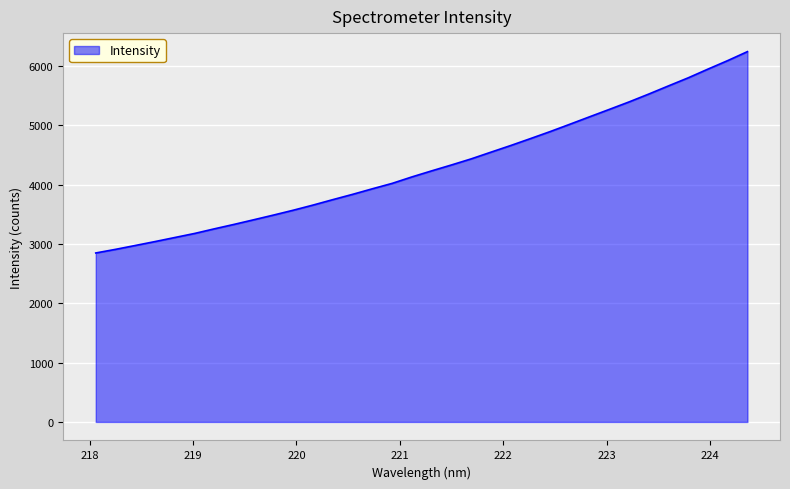

What is the difference between the maximum and minimum values?

3394.2